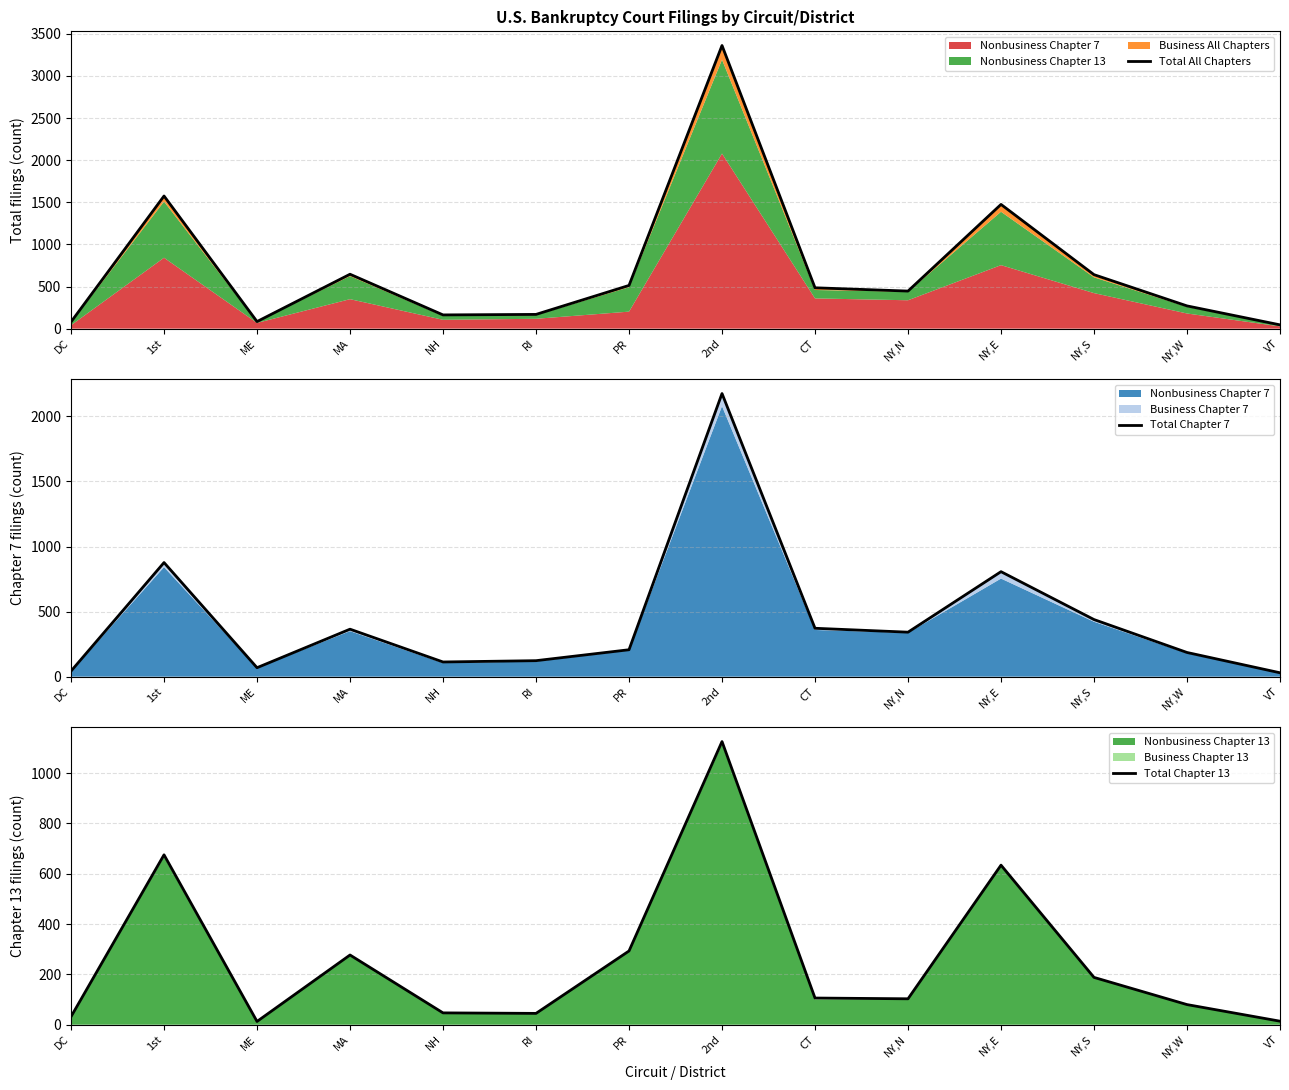

True or false: Total Chapter 13 has a value of 191 at CT.

False